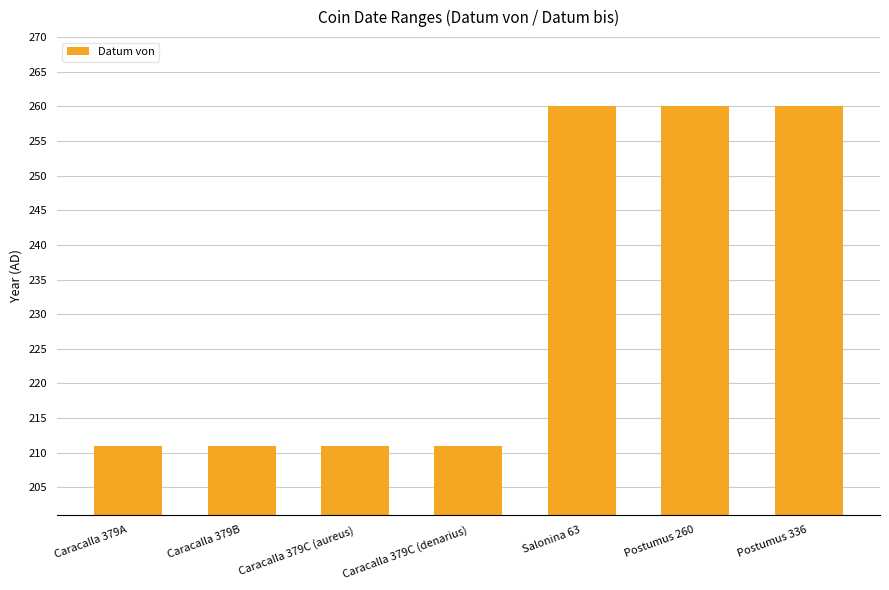

True or false: the data shows 260 at Salonina 63.

True